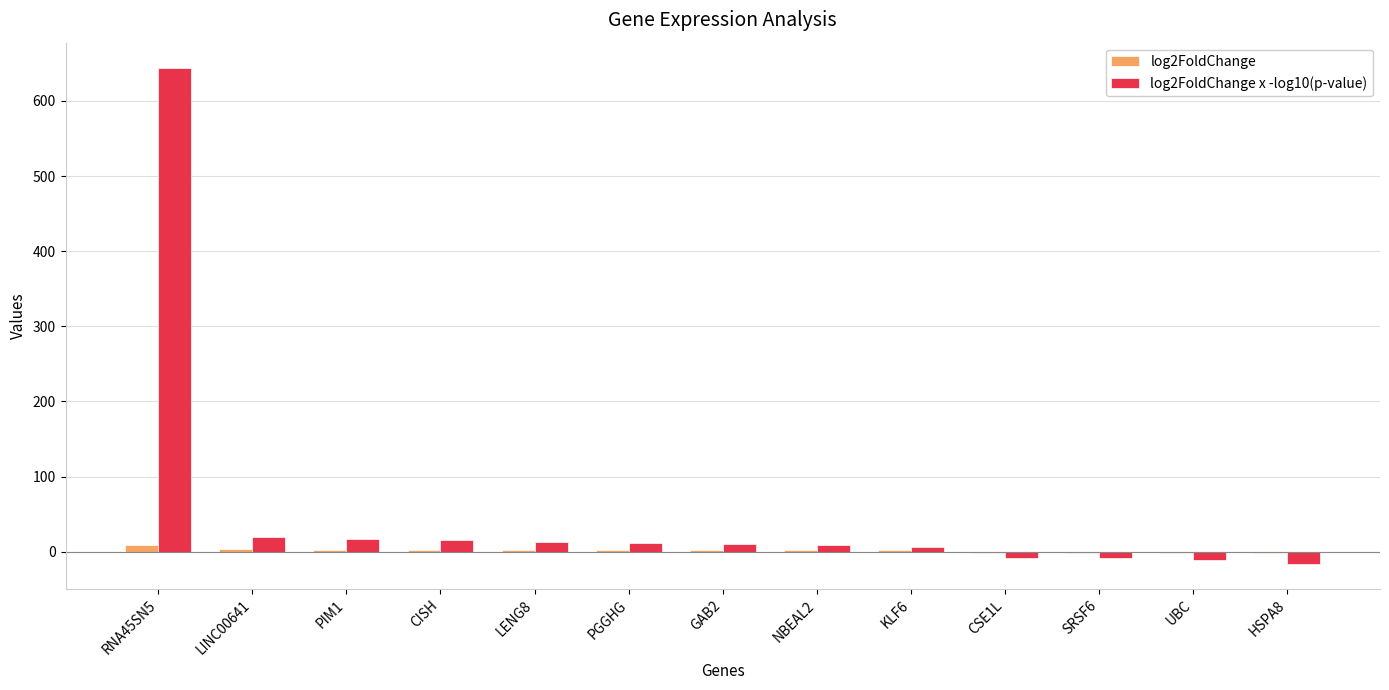

At which label does log2FoldChange x -log10(p-value) first exceed 9?

RNA45SN5